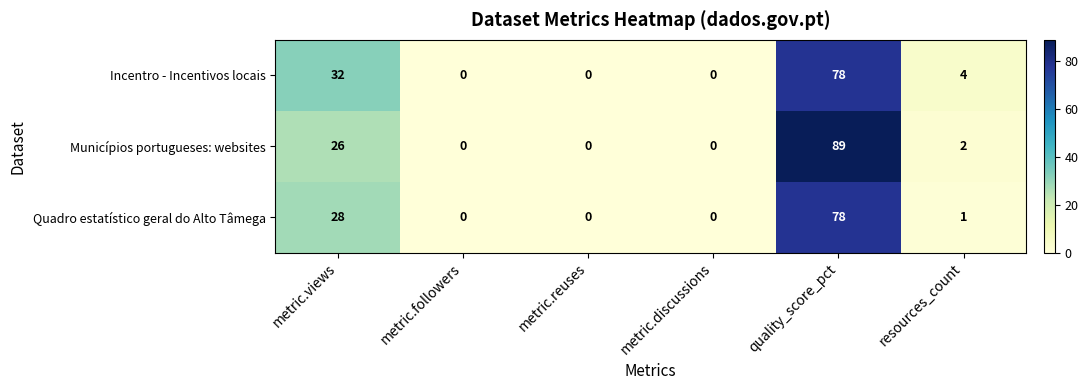

Reading left to right, extract all data points from this chart.

Incentro - Incentivos locais: metric.views=32	metric.followers=0	metric.reuses=0	metric.discussions=0	quality_score_pct=78	resources_count=4
Municípios portugueses: websites: metric.views=26	metric.followers=0	metric.reuses=0	metric.discussions=0	quality_score_pct=89	resources_count=2
Quadro estatístico geral do Alto Tâmega: metric.views=28	metric.followers=0	metric.reuses=0	metric.discussions=0	quality_score_pct=78	resources_count=1